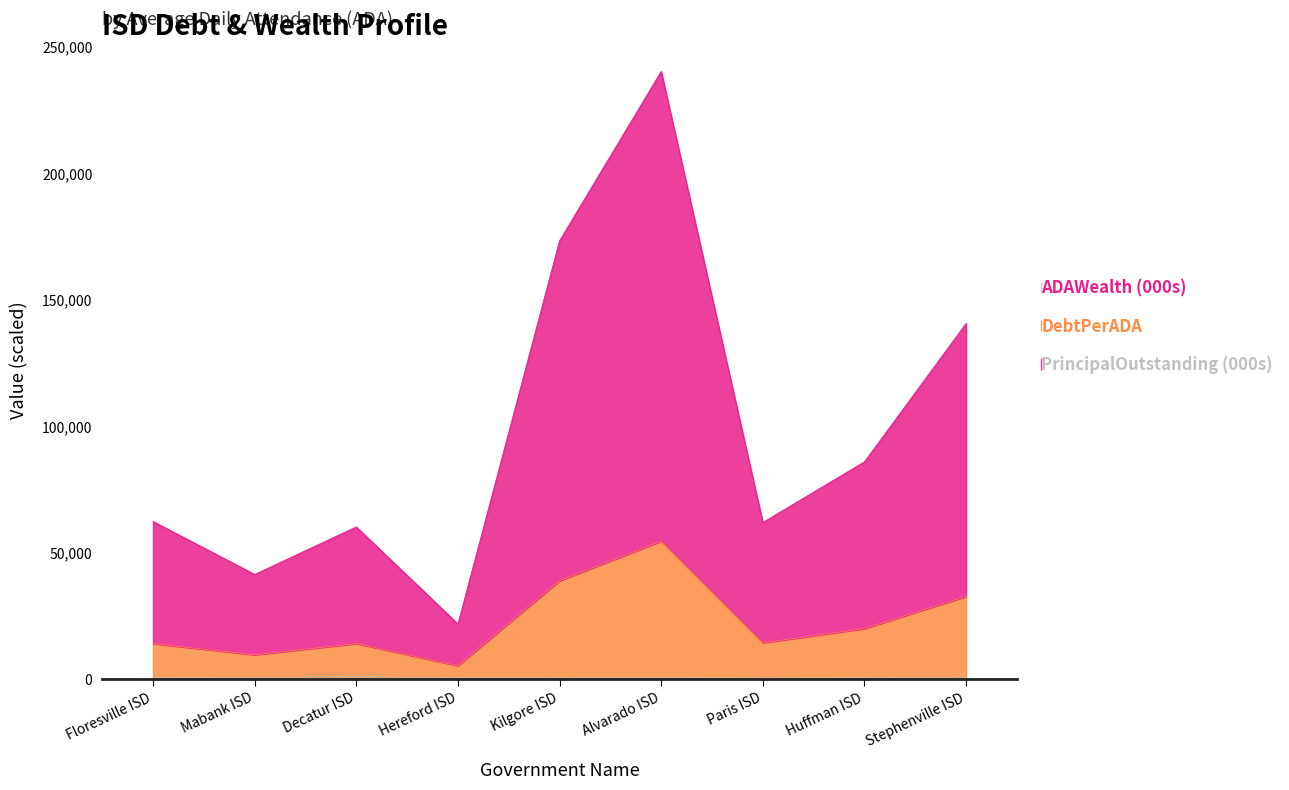

How many data points in PrincipalOutstanding are less than 62251?

4